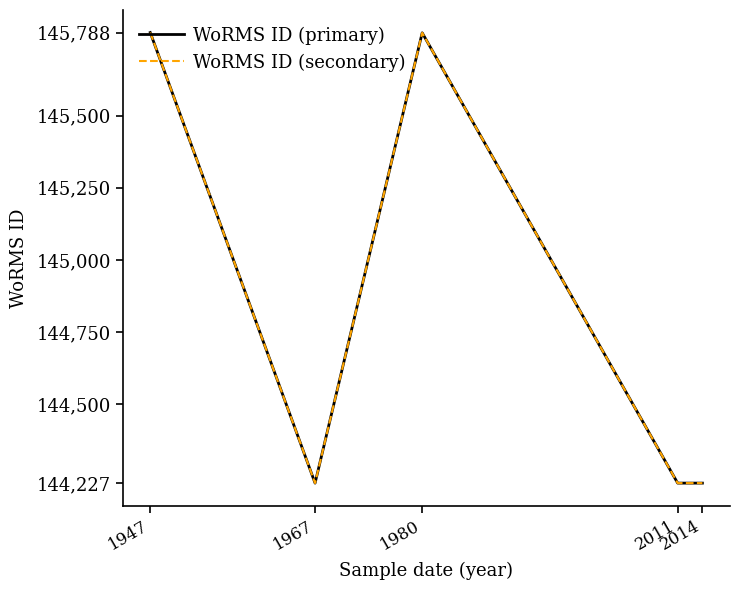

The value of WoRMS ID (secondary) at 1947 is 145788. True or false?

True